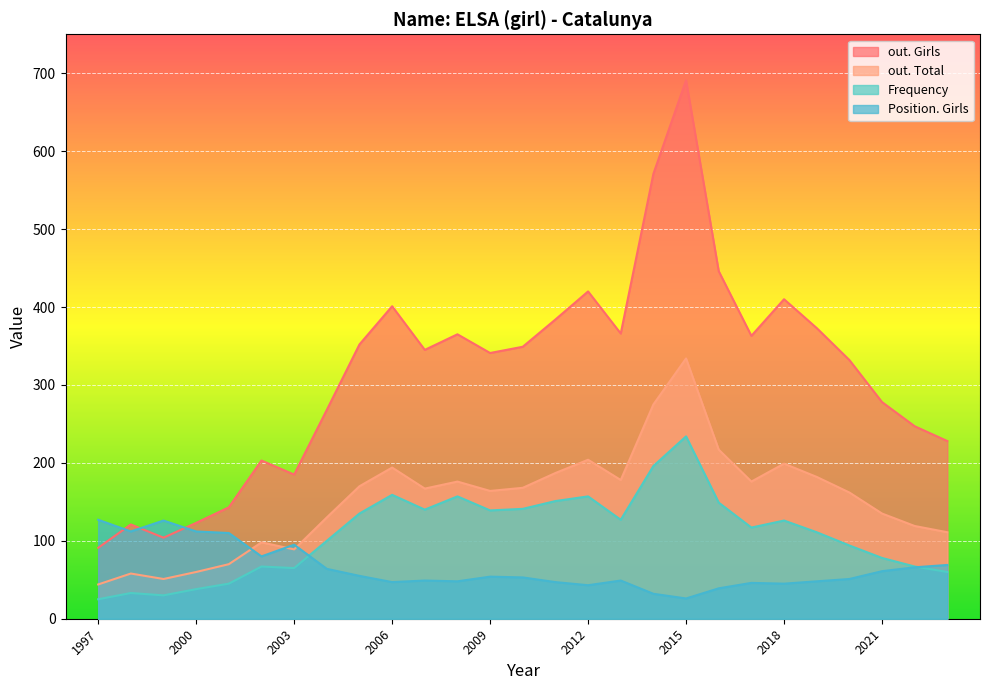

What is the maximum value for Position. Girls?

127